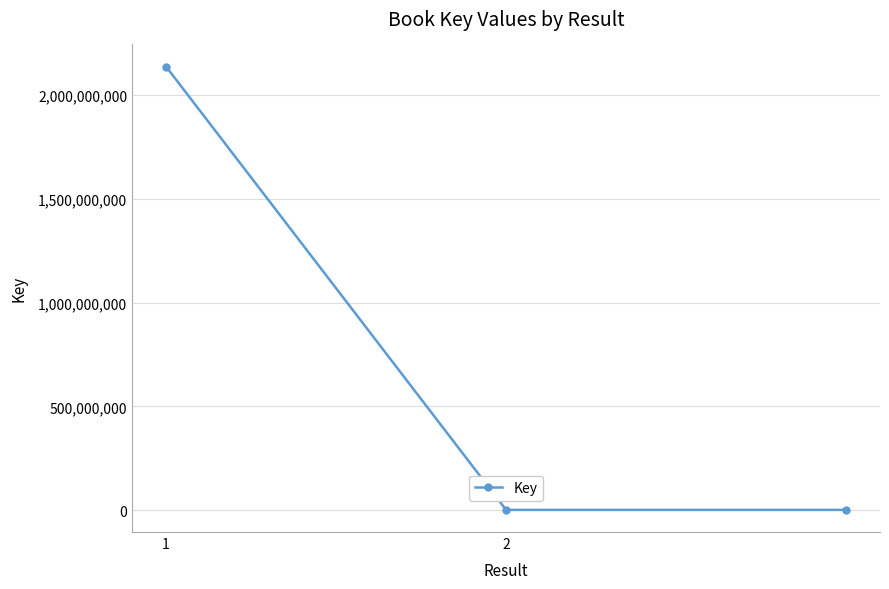

Reading left to right, list all the values displayed in this chart.

2137650625	1306782	1306782